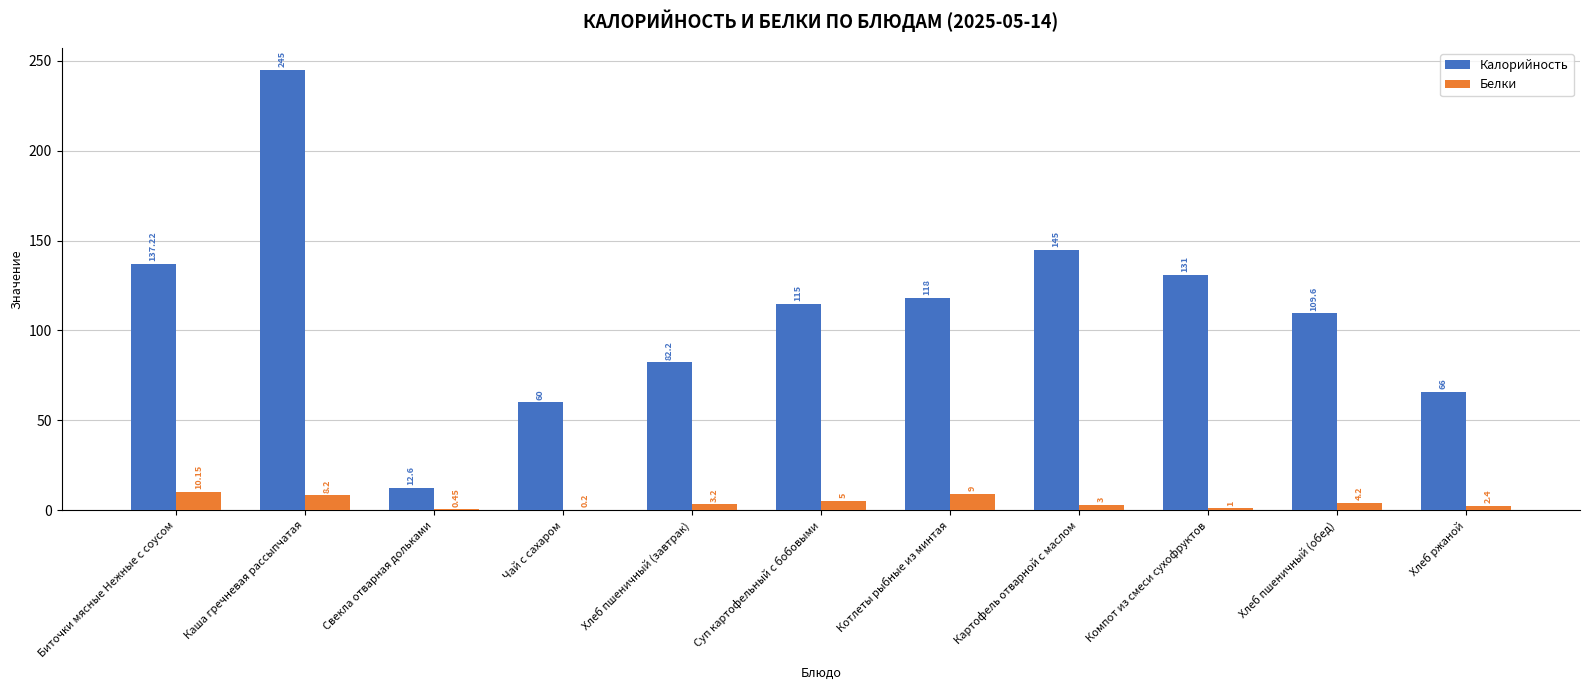

What is the total value across all series at Каша гречневая рассыпчатая?

253.2